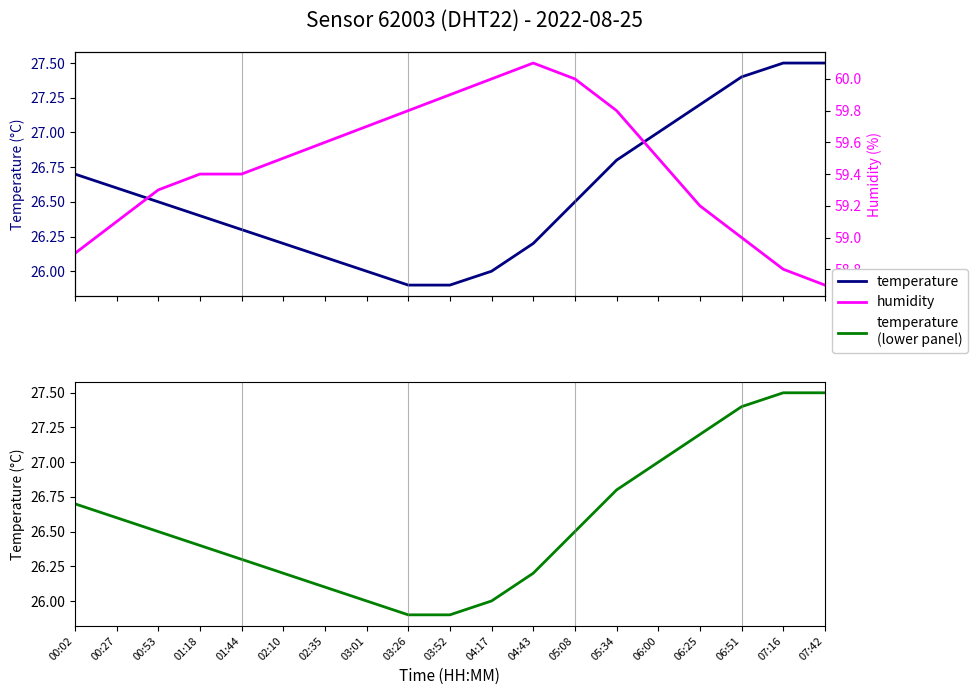

Where is the first local maximum for humidity?

04:43